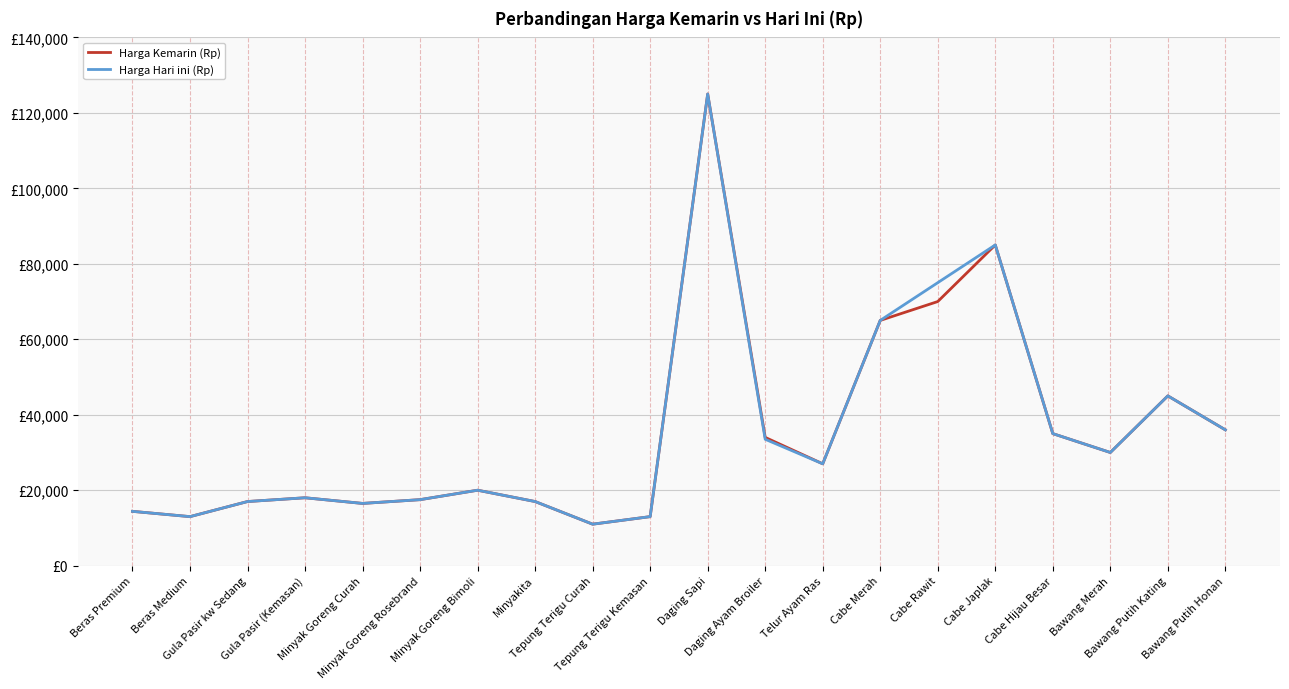

Where is the first local maximum for Harga Hari ini (Rp)?

Gula Pasir (Kemasan)